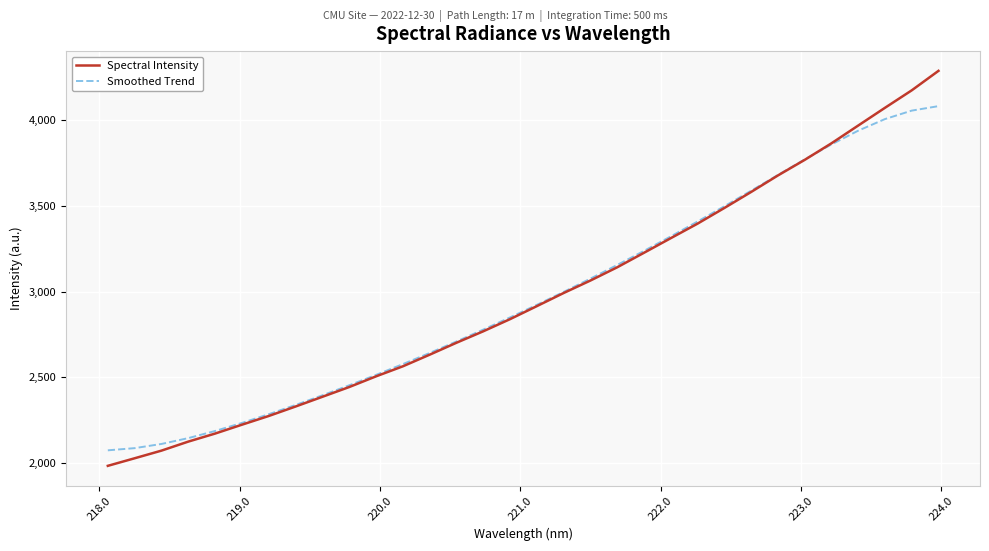

Rank the series by their maximum value, from lowest to highest.

Smoothed Trend, Spectral Intensity